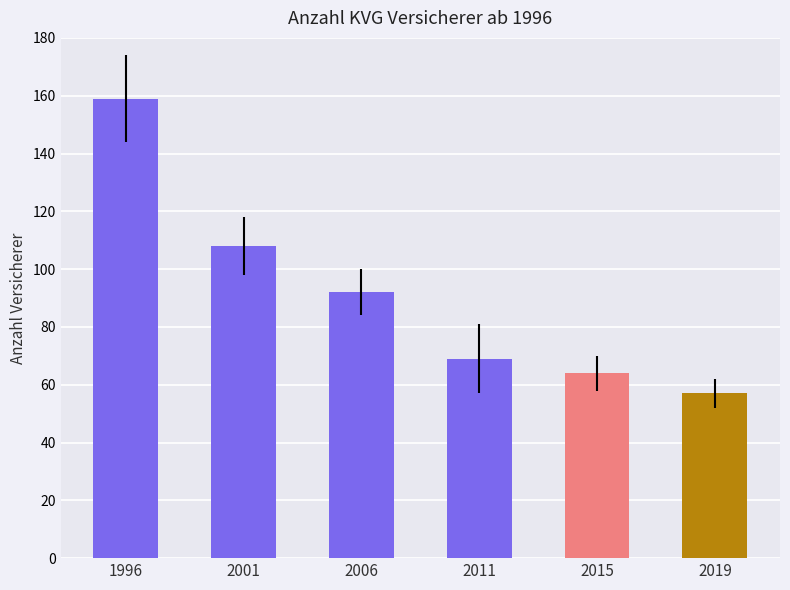

The value at 2019 is 83. True or false?

False